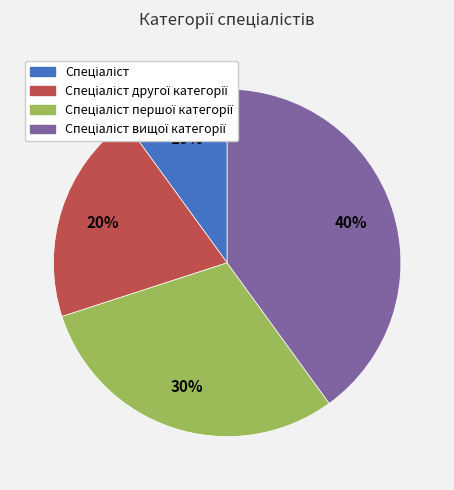

To the nearest percent, what is the difference between the largest and smallest slice percentages?

30%